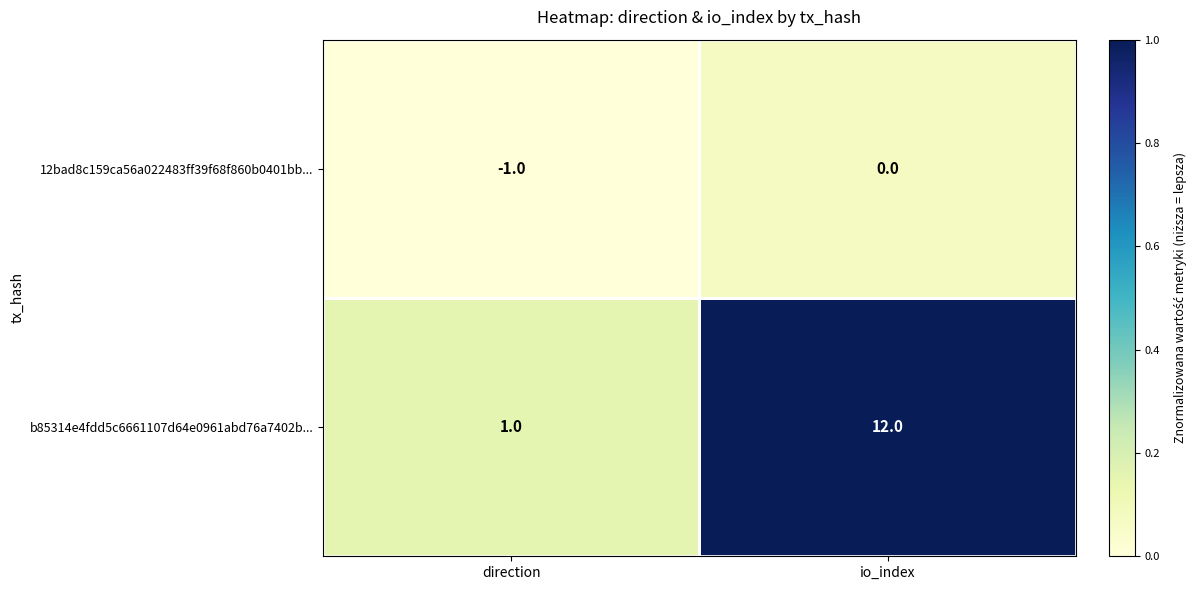

At which label is b85314e4fdd5c6661107d64e0961abd76a7402b... closest to 6?

direction